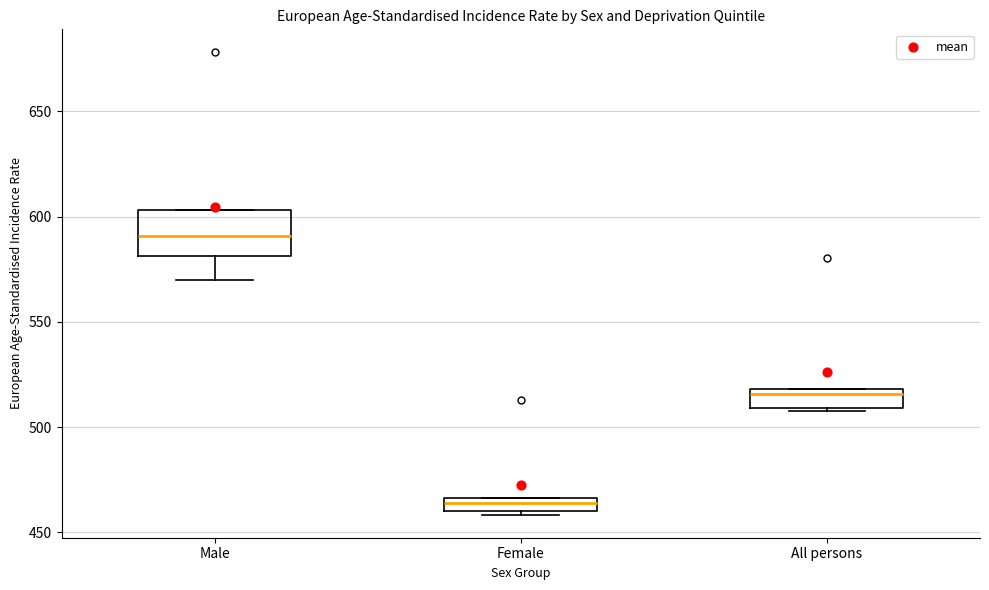

Where does the median line of the box for All persons sit on the y-axis? The values are not printed on the chart, so give them approximately, as read against the axis.

515